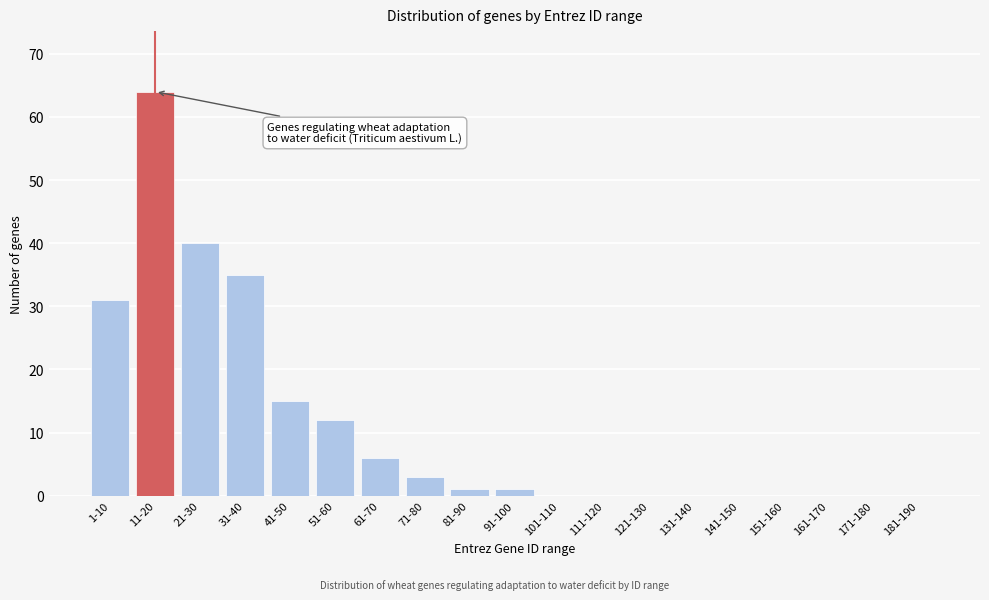

Reading left to right, what are all the values shown in this chart?

1-10=31	11-20=64	21-30=40	31-40=35	41-50=15	51-60=12	61-70=6	71-80=3	81-90=1	91-100=1	101-110=0	111-120=0	121-130=0	131-140=0	141-150=0	151-160=0	161-170=0	171-180=0	181-190=0